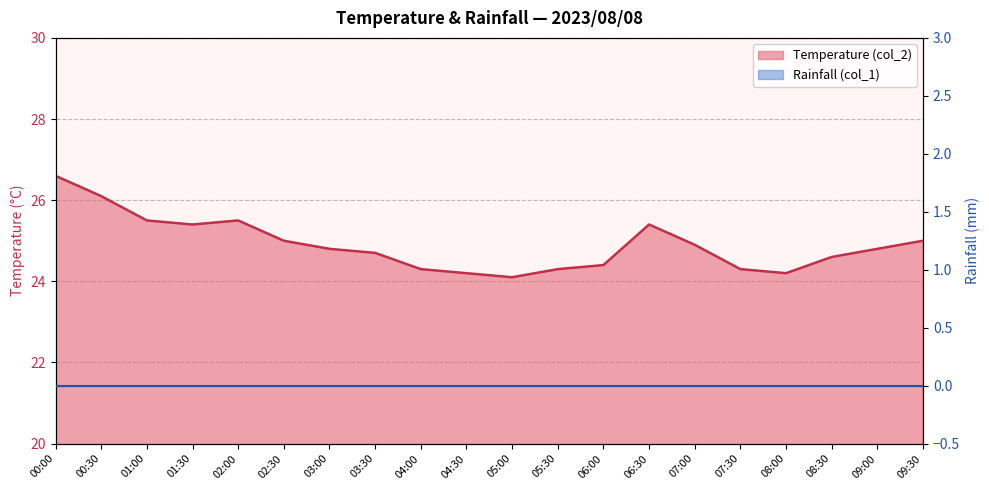

Reading left to right, list all the values displayed in this chart.

00:00=26.6	00:30=26.1	01:00=25.5	01:30=25.4	02:00=25.5	02:30=25.0	03:00=24.8	03:30=24.7	04:00=24.3	04:30=24.2	05:00=24.1	05:30=24.3	06:00=24.4	06:30=25.4	07:00=24.9	07:30=24.3	08:00=24.2	08:30=24.6	09:00=24.8	09:30=25.0